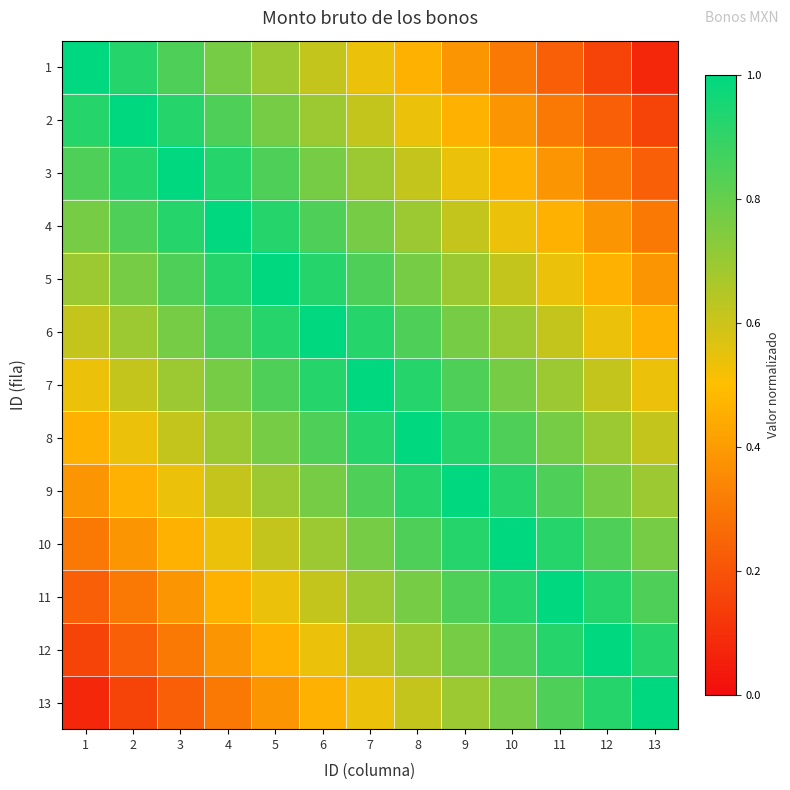

What is the smallest value displayed?

0.1